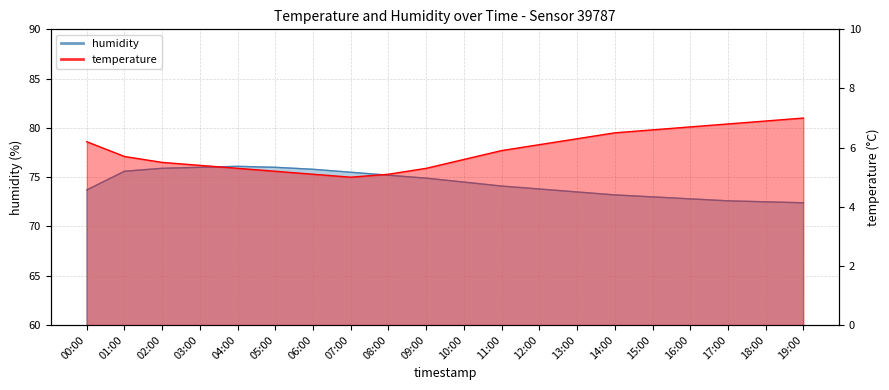

Reading left to right, extract all data points from this chart.

humidity: 00:00=73.7	01:00=75.6	02:00=75.9	03:00=76.0	04:00=76.1	05:00=76.0	06:00=75.8	07:00=75.5	08:00=75.2	09:00=74.9	10:00=74.5	11:00=74.1	12:00=73.8	13:00=73.5	14:00=73.2	15:00=73.0	16:00=72.8	17:00=72.6	18:00=72.5	19:00=72.4
temperature: 00:00=6.2	01:00=5.7	02:00=5.5	03:00=5.4	04:00=5.3	05:00=5.2	06:00=5.1	07:00=5.0	08:00=5.1	09:00=5.3	10:00=5.6	11:00=5.9	12:00=6.1	13:00=6.3	14:00=6.5	15:00=6.6	16:00=6.7	17:00=6.8	18:00=6.9	19:00=7.0